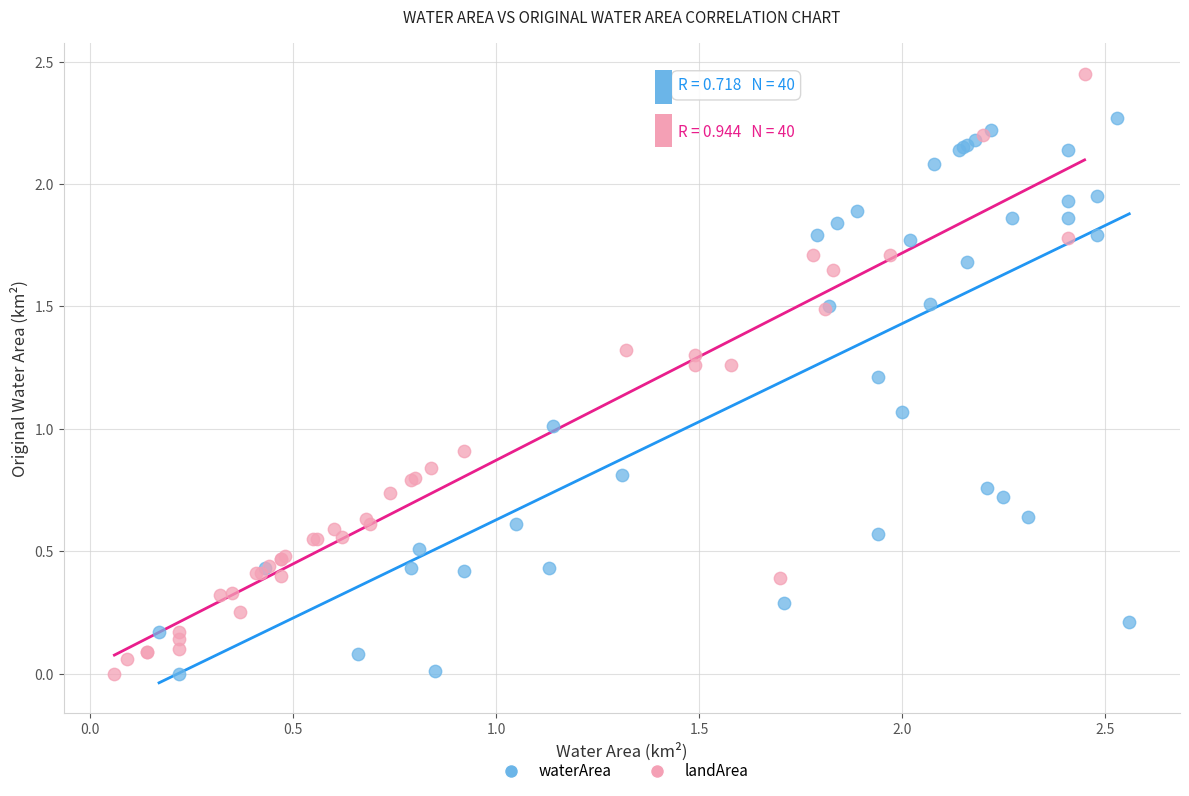

Which series reaches the maximum Y coordinate?

landArea